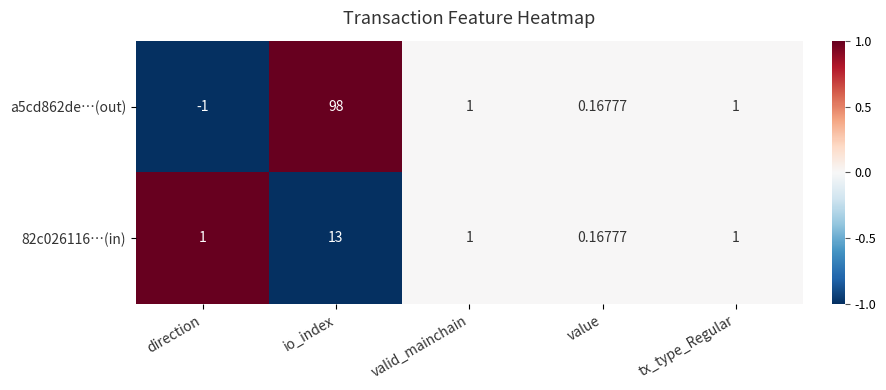

Which category has the lowest value across all series?

direction